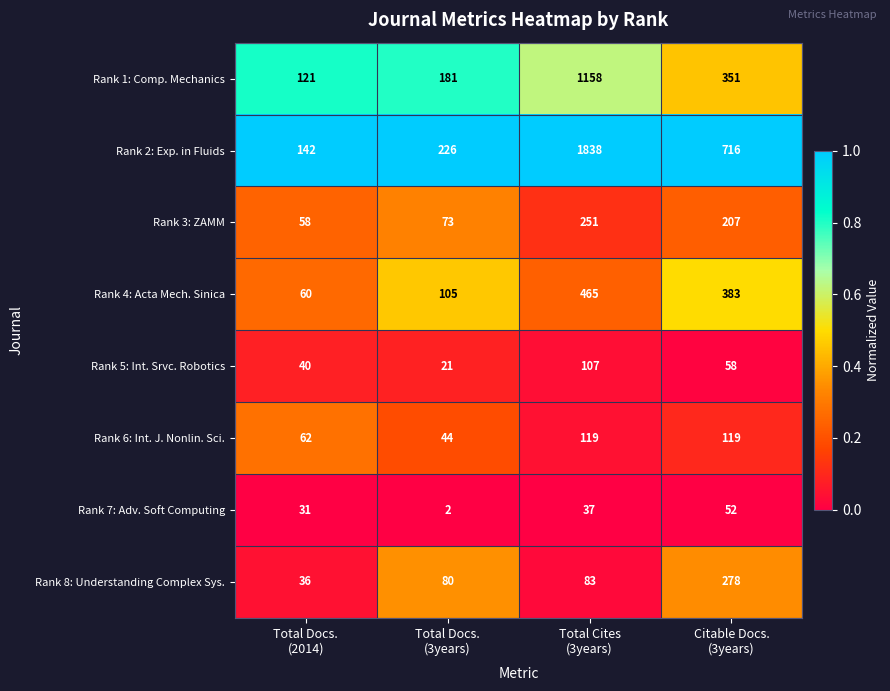

At how many categories does at least one series exceed 152?

3